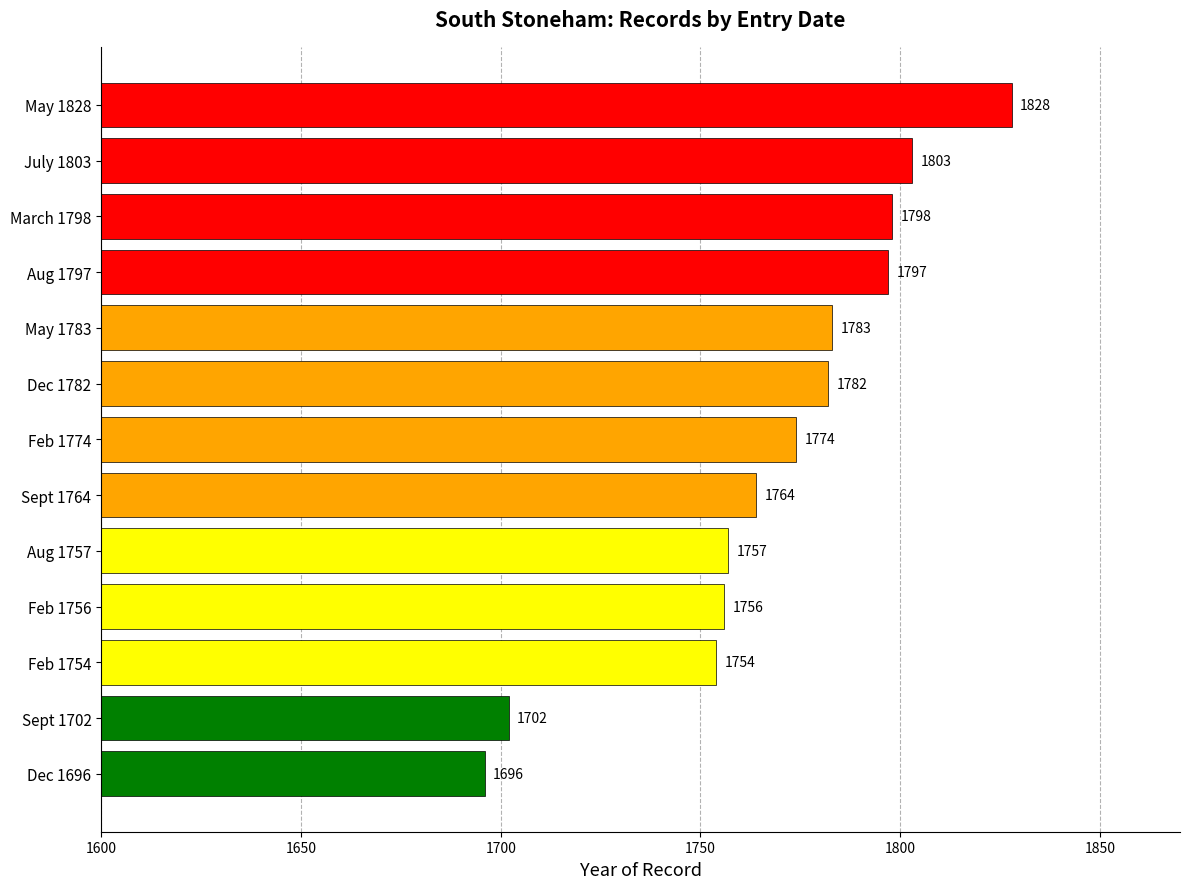

Reading bottom to top, what are all the values shown in this chart?

1696	1702	1754	1756	1757	1764	1774	1782	1783	1797	1798	1803	1828